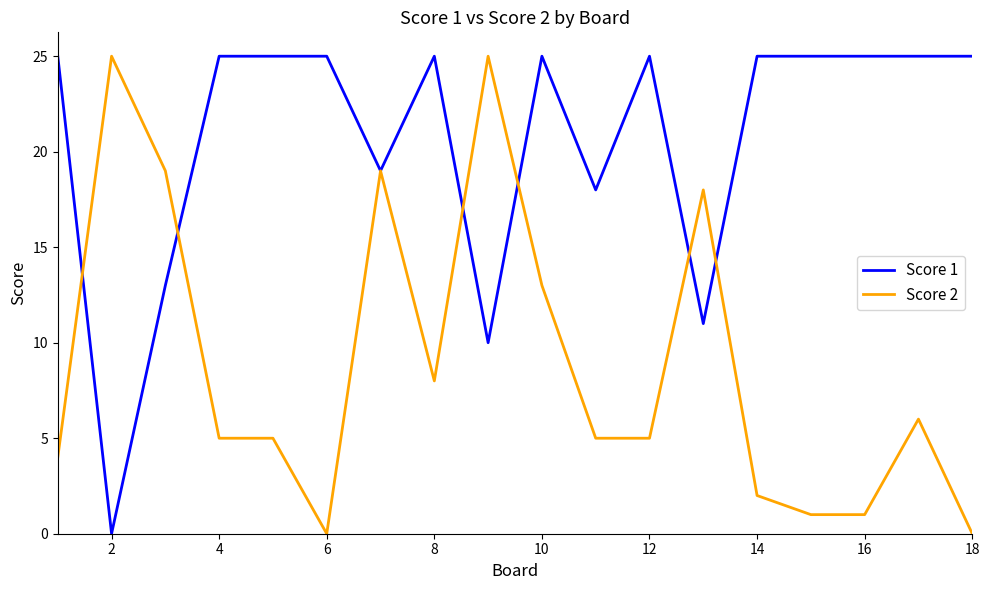

After their last crossing, which series has the higher values: Score 2 or Score 1?

Score 1